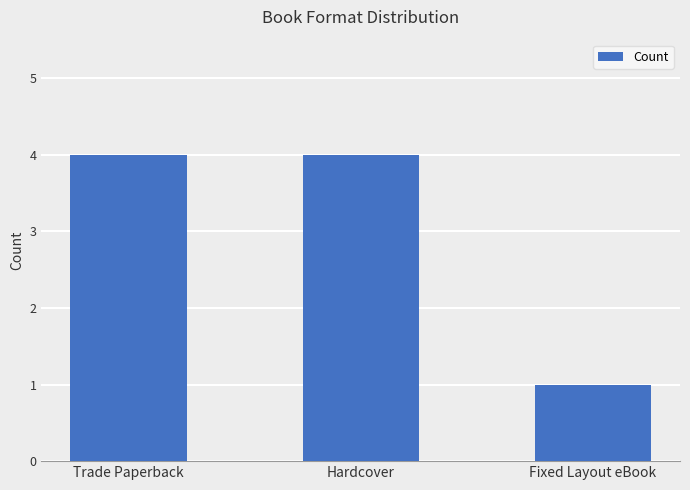

How many series are shown in this chart?

1